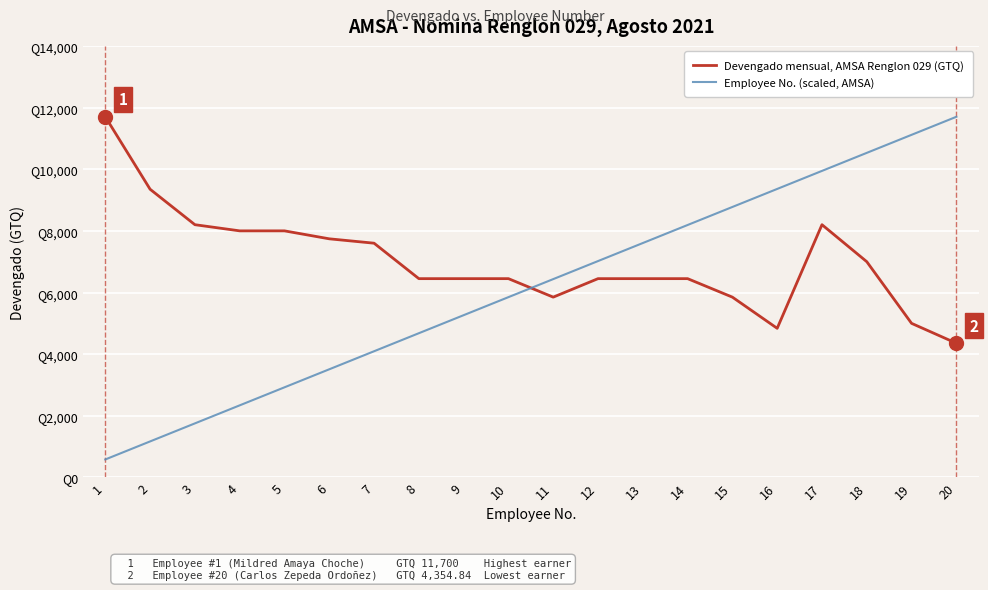

Which series has the largest range (max minus min)?

Employee No. (scaled, AMSA)